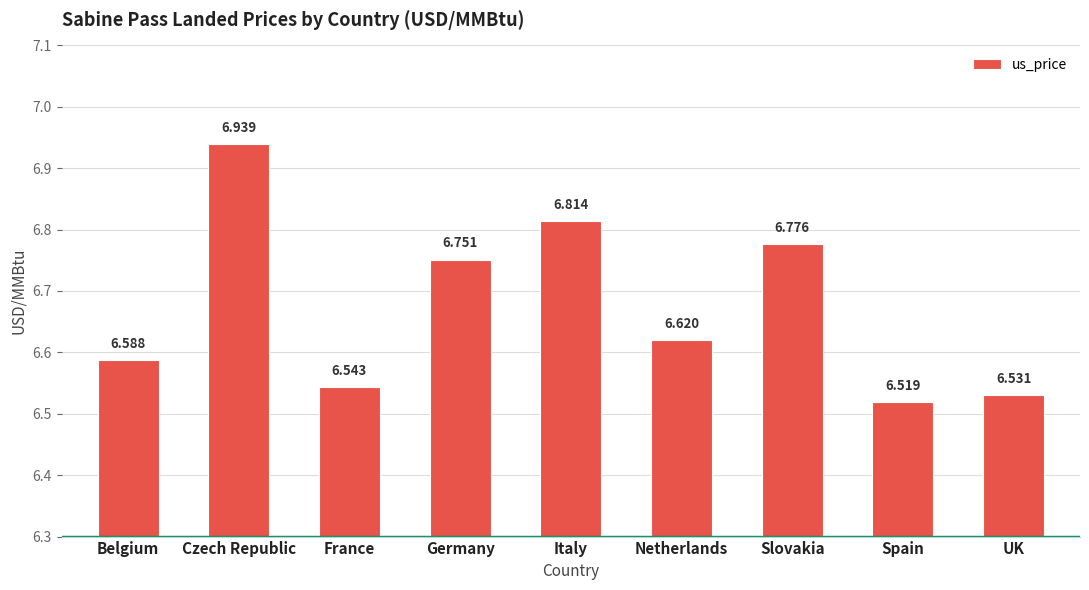

Which has a higher value, Spain or Netherlands?

Netherlands